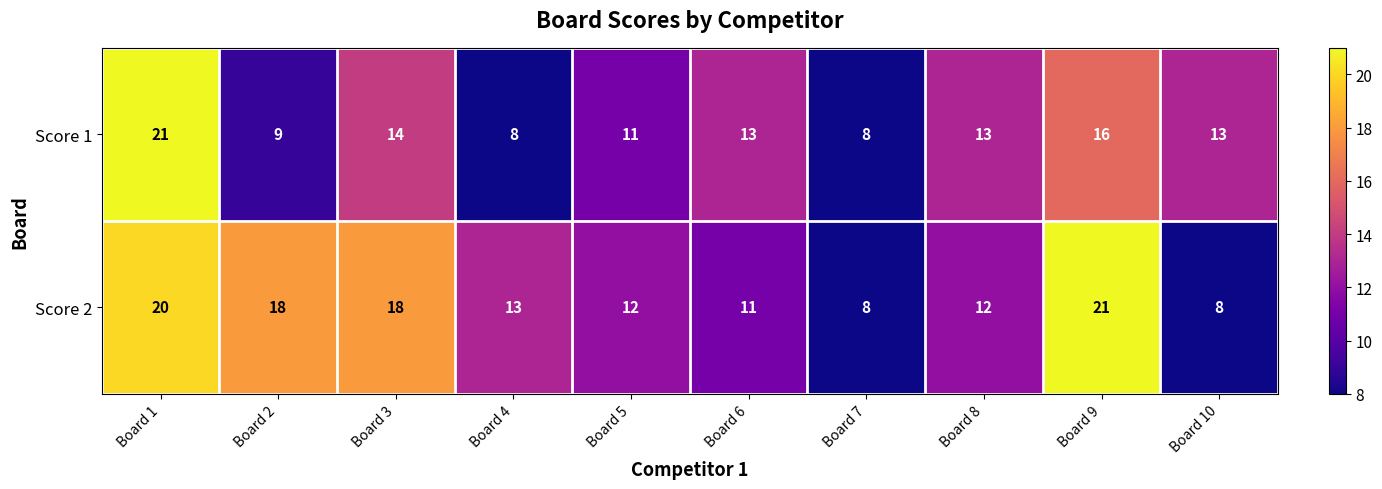

What is the sum of the Score 1 values at Board 2 and Board 7?

17